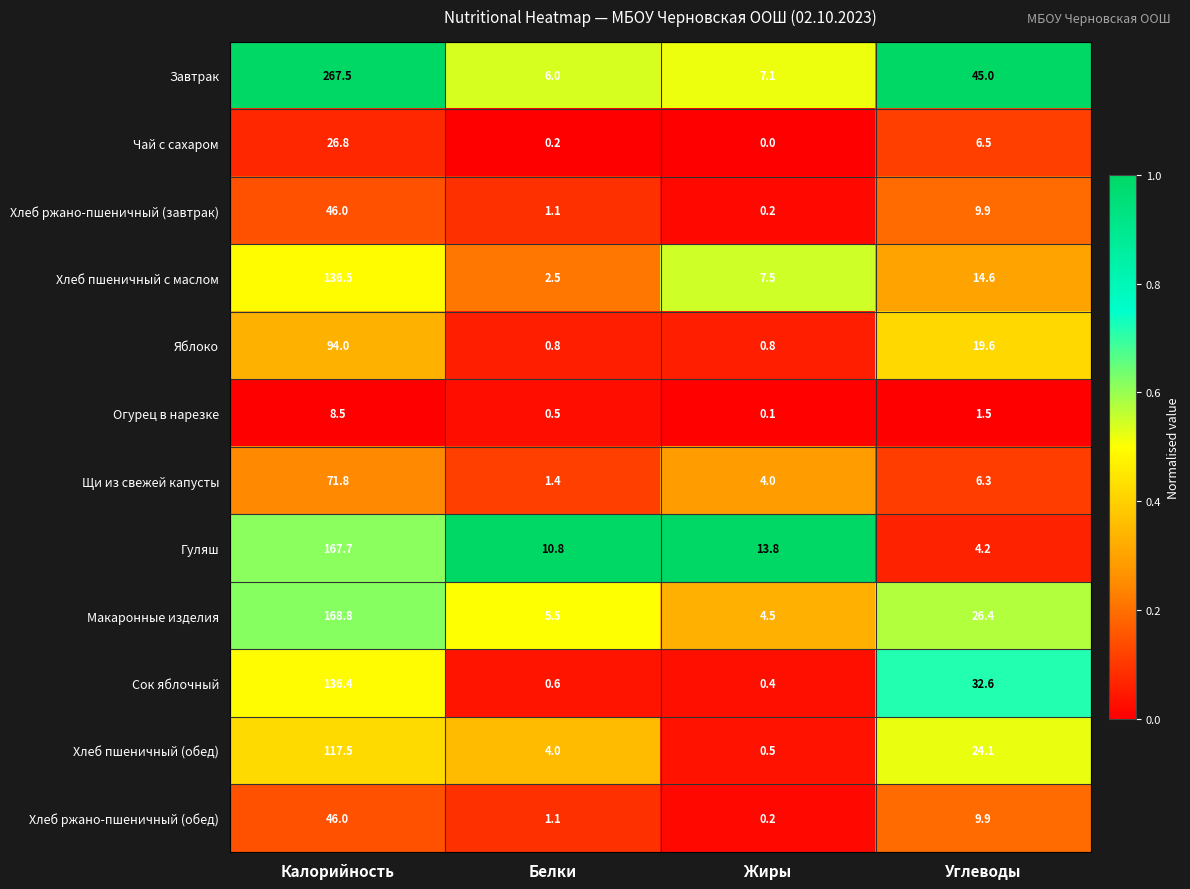

At which category does the chart reach its peak across all series?

Калорийность